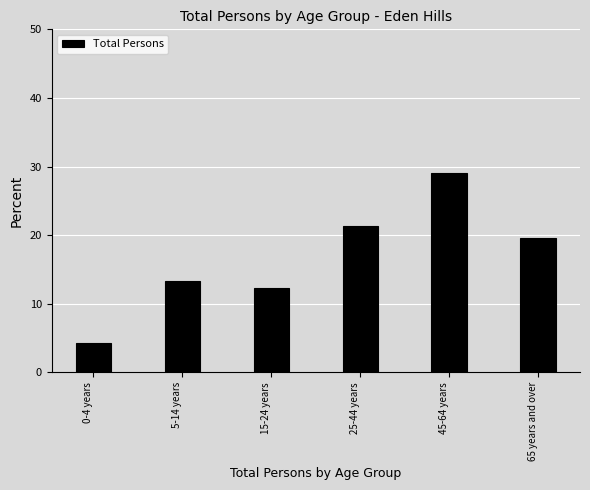

Reading left to right, list all the values displayed in this chart.

4.3	13.4	12.3	21.4	29.1	19.5